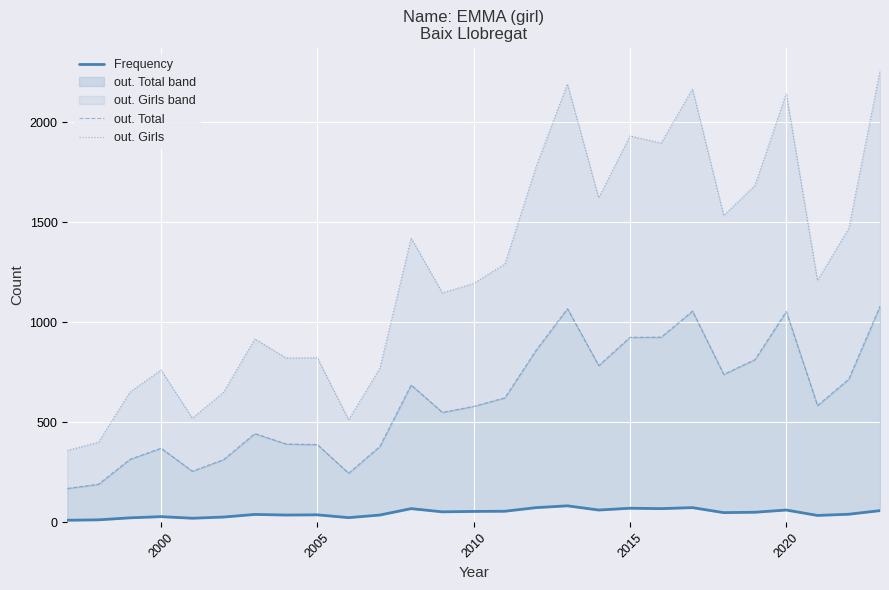

What is the average value of the Frequency series?

47